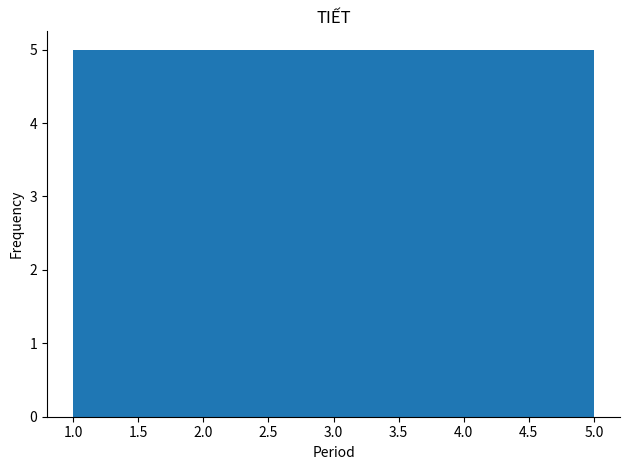

Reading left to right, transcribe this chart: for each bar, give the range it covers on the x-axis and its height. The values are not printed on the chart, so give them approximately, as read against the axis.

1.0 to 1.8: 5
1.8 to 2.6: 5
2.6 to 3.4: 5
3.4 to 4.2: 5
4.2 to 5.0: 5